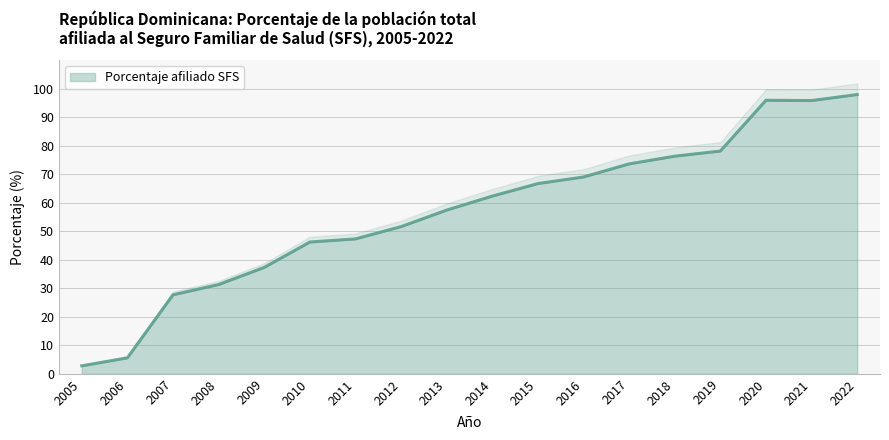

Count the number of values greater than 62.

9